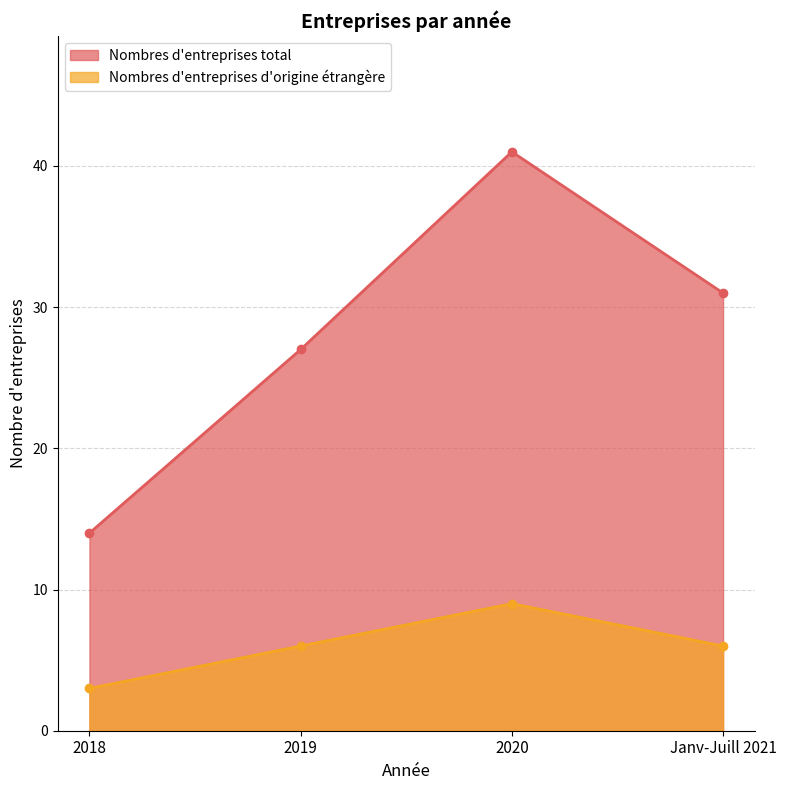

What is the sum of the Nombres d'entreprises total values at 2019 and 2020?

68